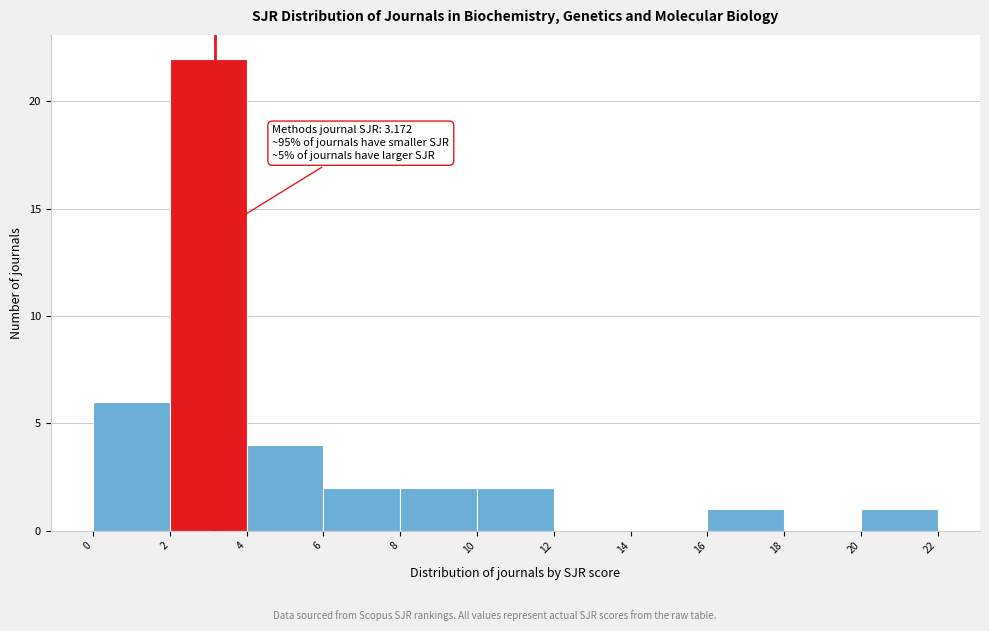

Over which range of the x-axis is the bar tallest?

2 to 4